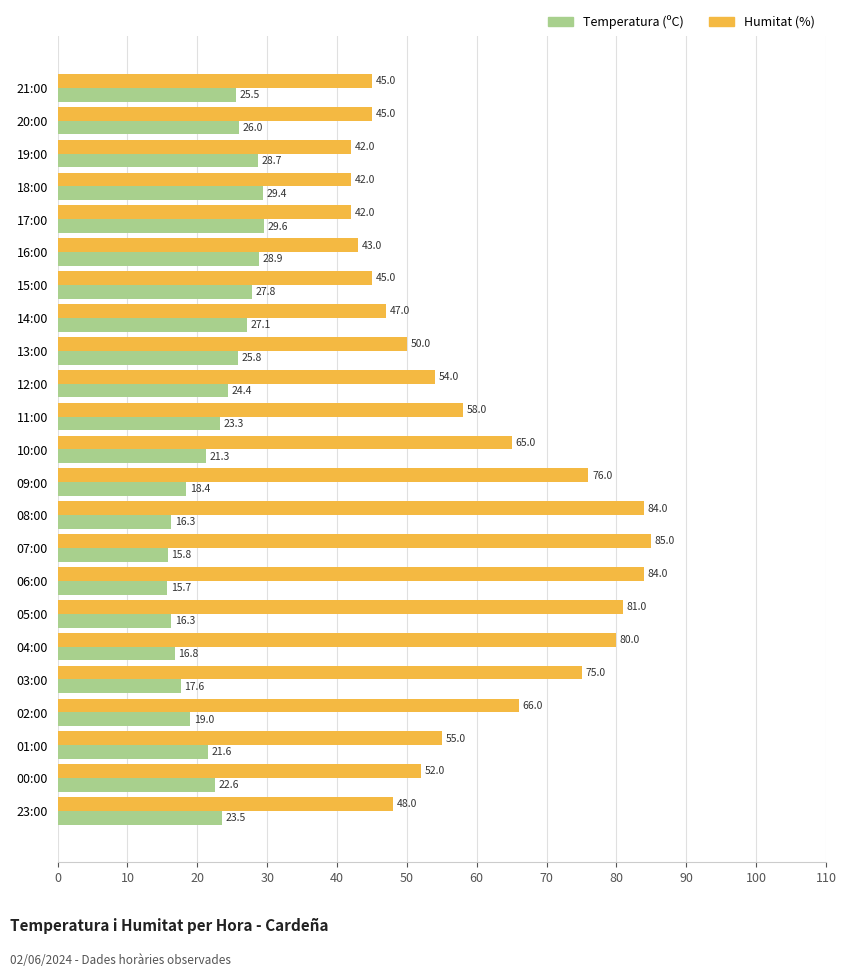

How many values in the Temperatura (ºC) series are below 23?

11